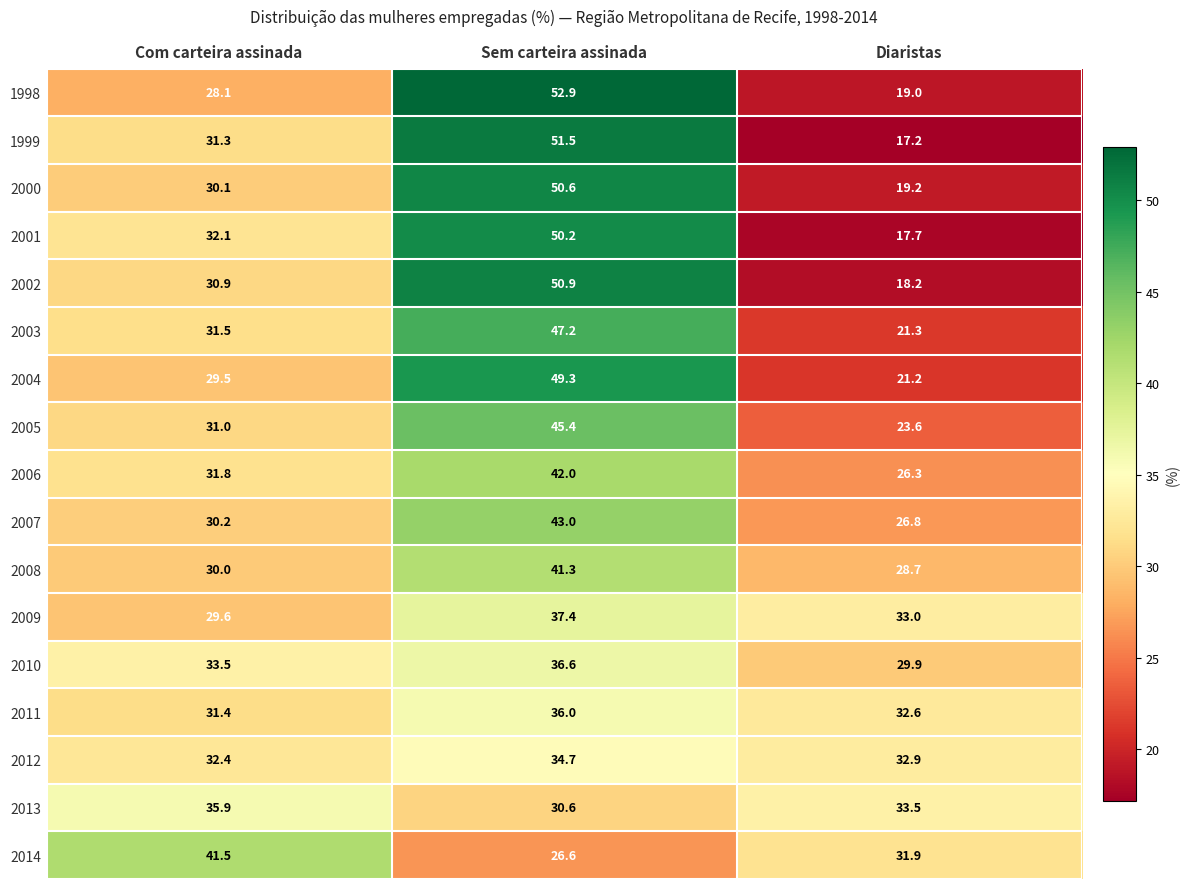

What is the total value across all series at Com carteira assinada?

540.8